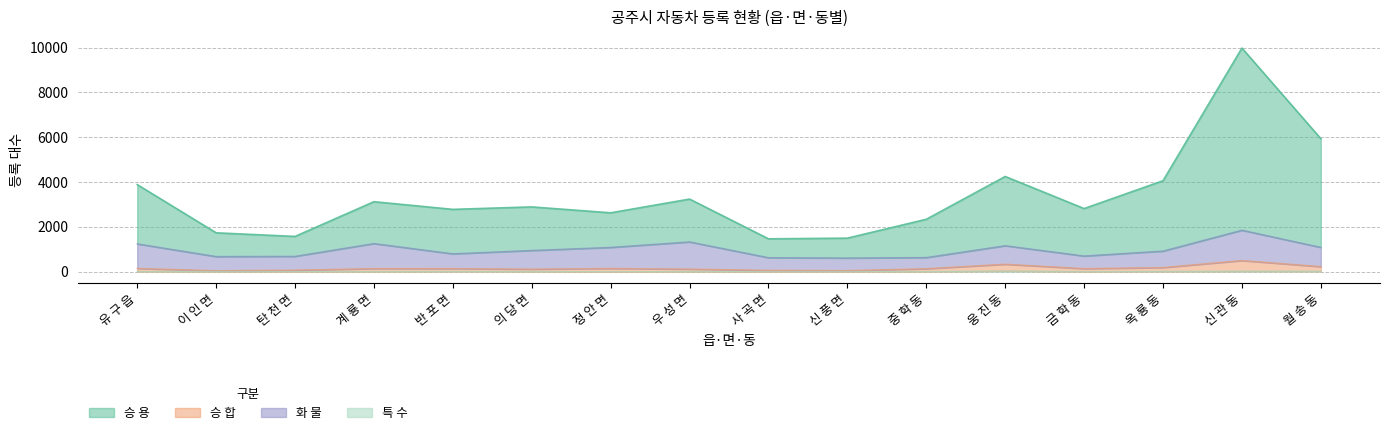

What is the average value of the 특 수 series?

12